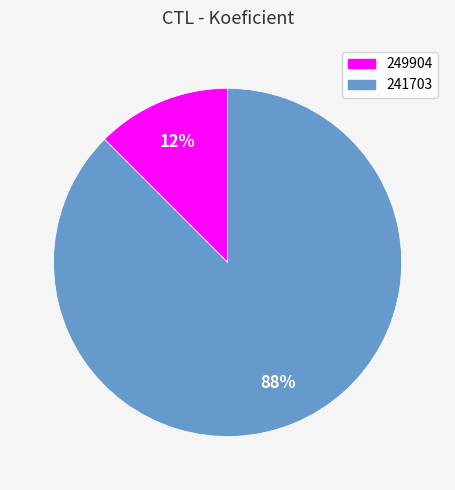

Which has a higher value, 241703 or 249904?

241703